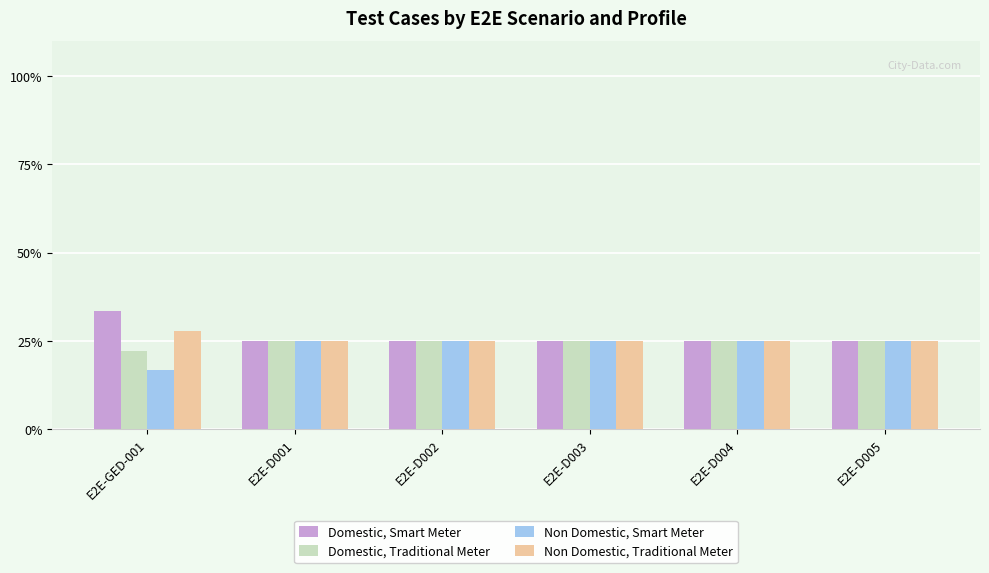

Reading left to right, what are all the values shown in this chart?

Domestic, Smart Meter: 33.3	25.0	25.0	25.0	25.0	25.0
Domestic, Traditional Meter: 22.2	25.0	25.0	25.0	25.0	25.0
Non Domestic, Smart Meter: 16.7	25.0	25.0	25.0	25.0	25.0
Non Domestic, Traditional Meter: 27.8	25.0	25.0	25.0	25.0	25.0